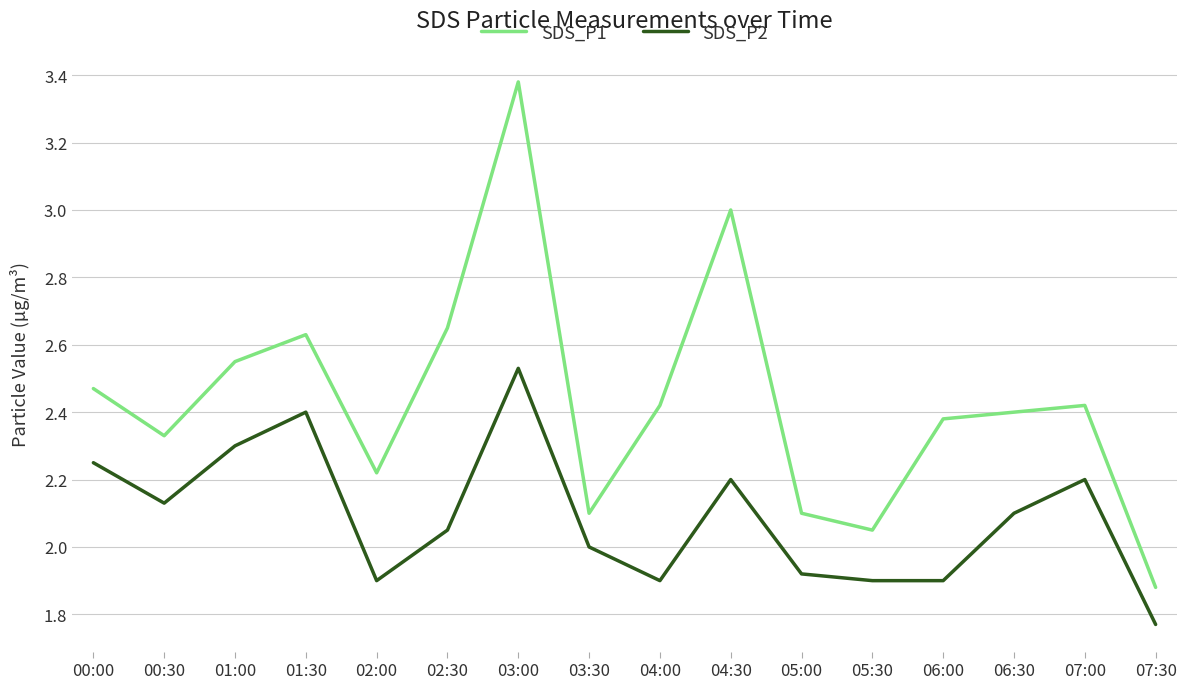

At which category does the chart reach its peak across all series?

03:00